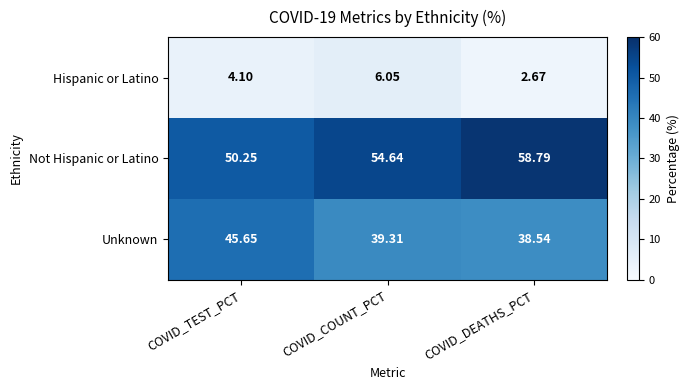

Which series has the widest spread of values?

Not Hispanic or Latino